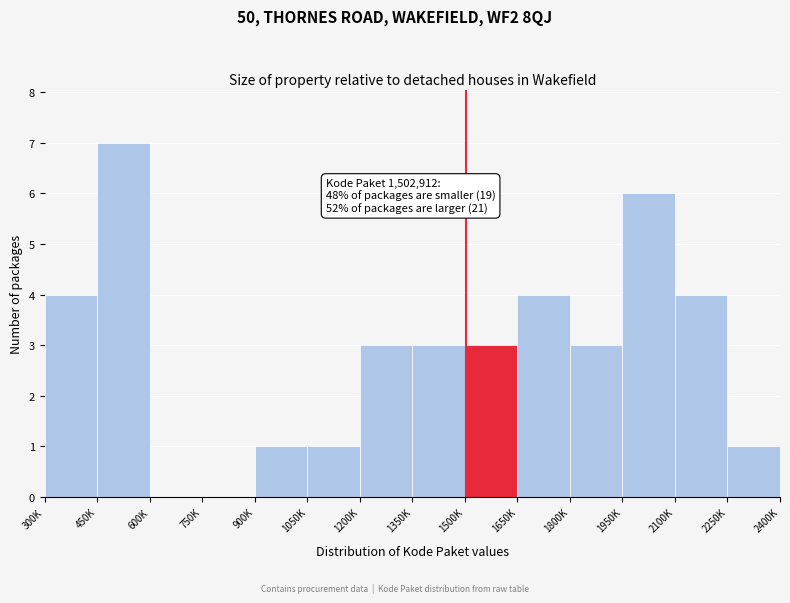

Reading left to right, what are all the values shown in this chart?

300K=4	450K=7	600K=0	750K=0	900K=1	1050K=1	1200K=3	1350K=3	1500K=3	1650K=4	1800K=3	1950K=6	2100K=4	2250K=1